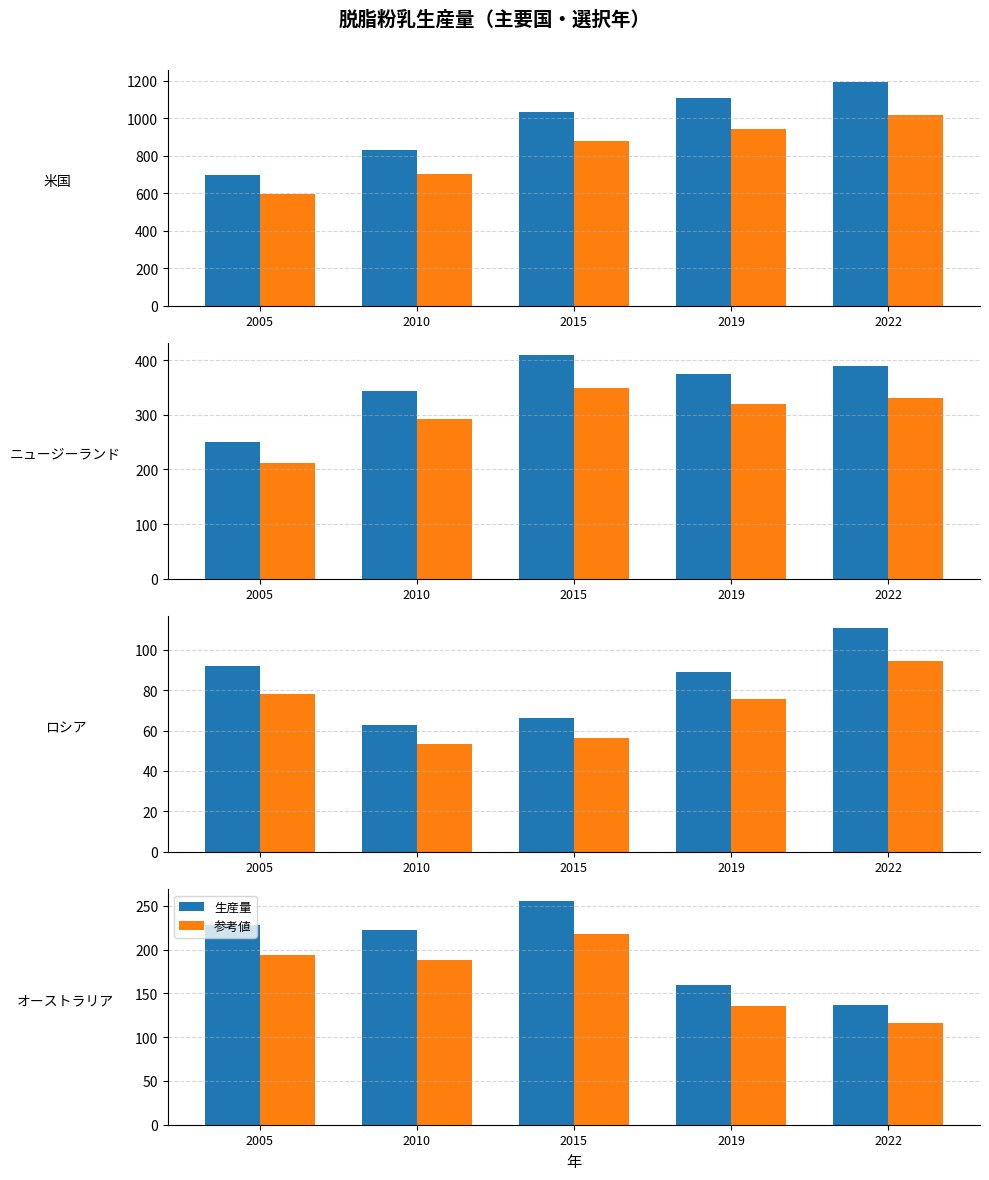

Is it true that 生産量 equals 108.3 at 2015?

False